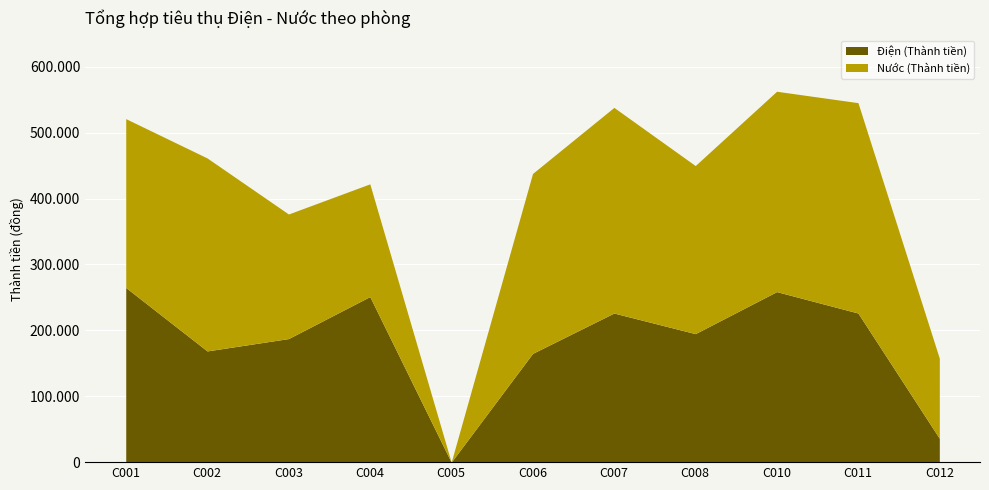

At which label is Điện (Thành tiền) closest to 132500?

C006